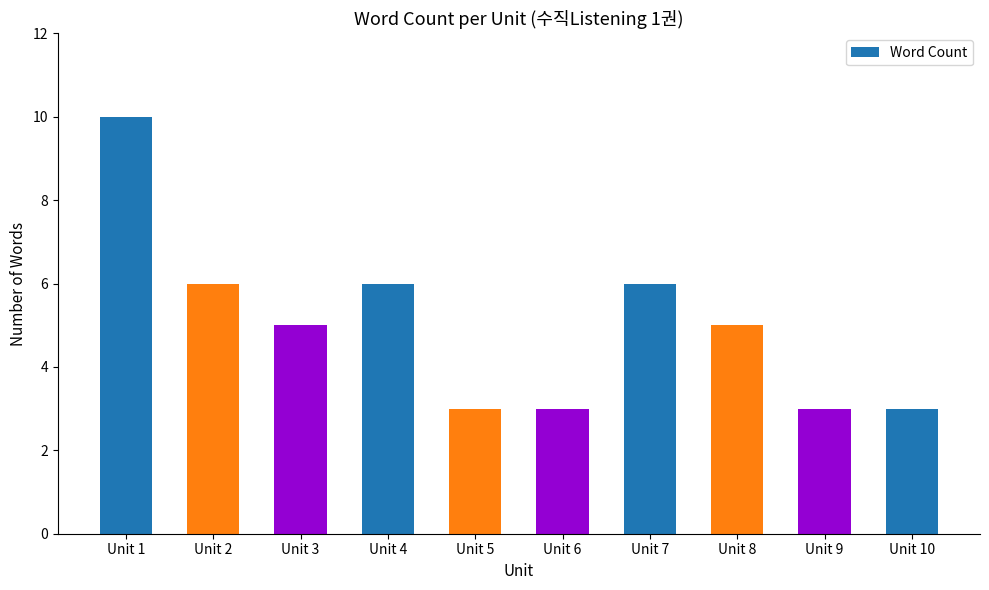

What is the difference between the second highest and minimum values?

3